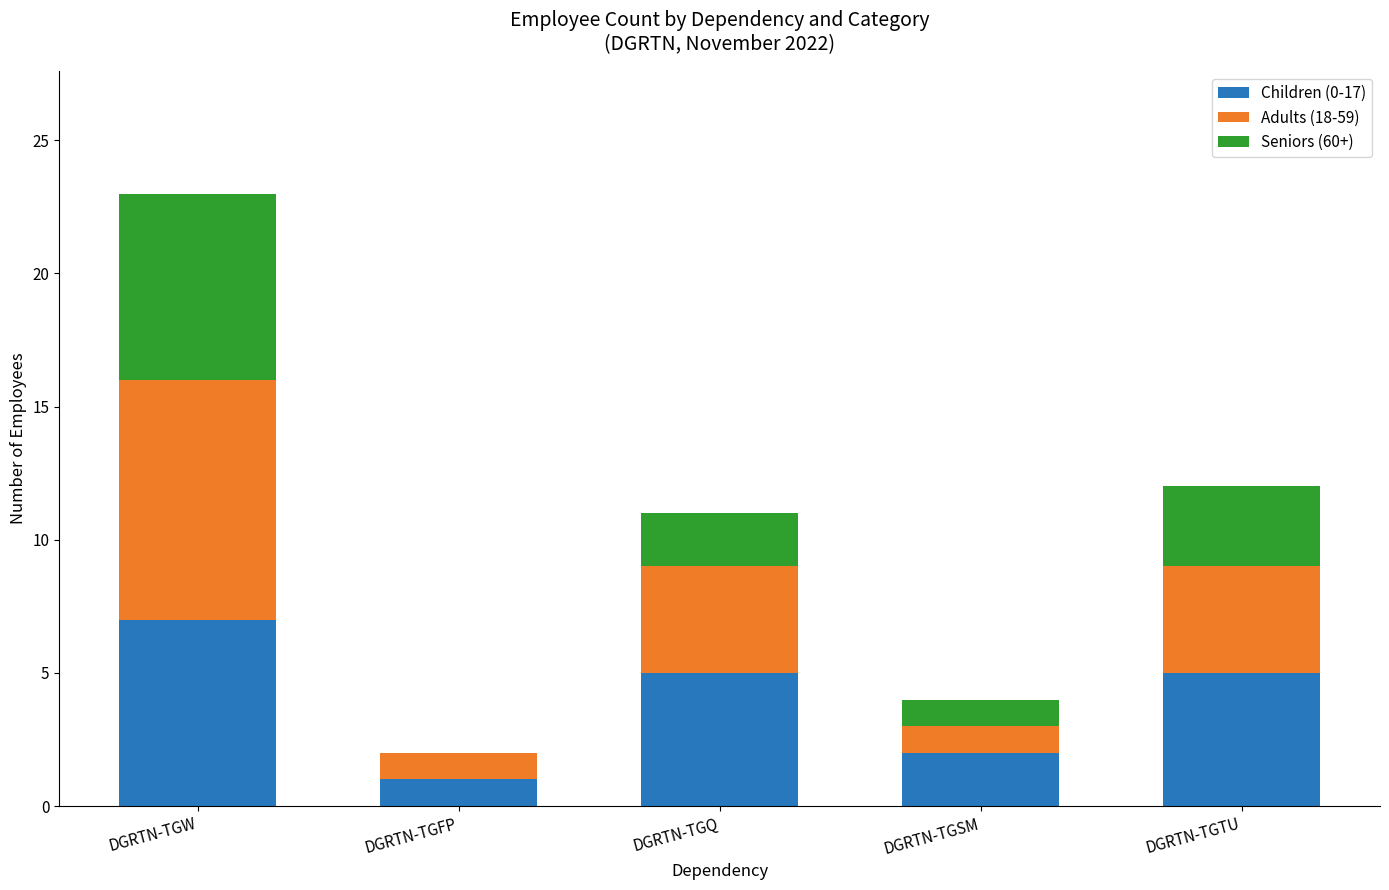

True or false: Children (0-17) has a value of 2 at DGRTN-TGSM.

True